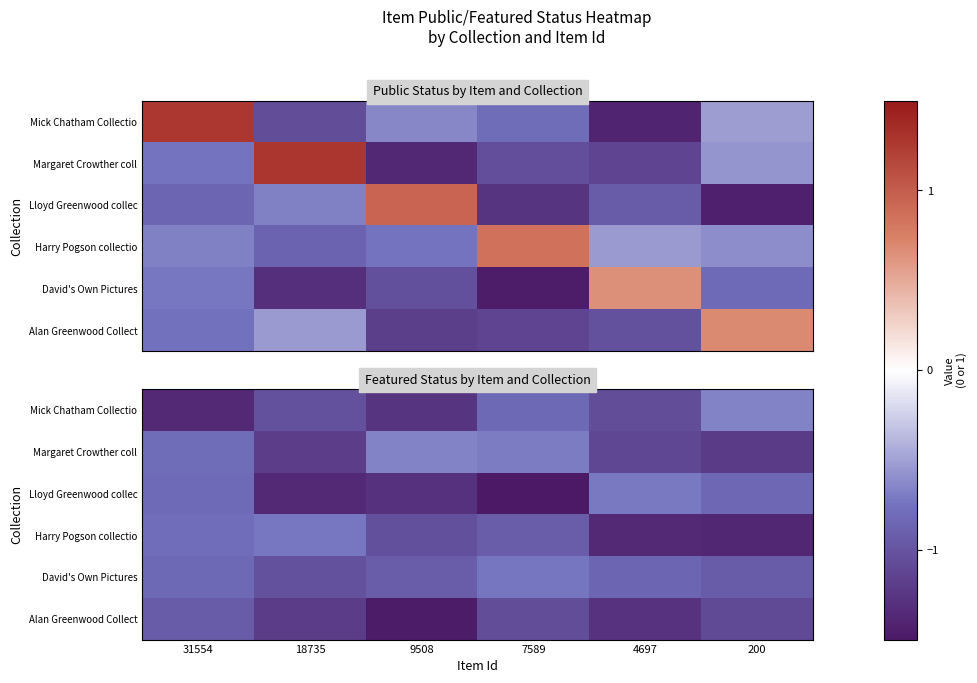

How many categories are shown in the chart?

6